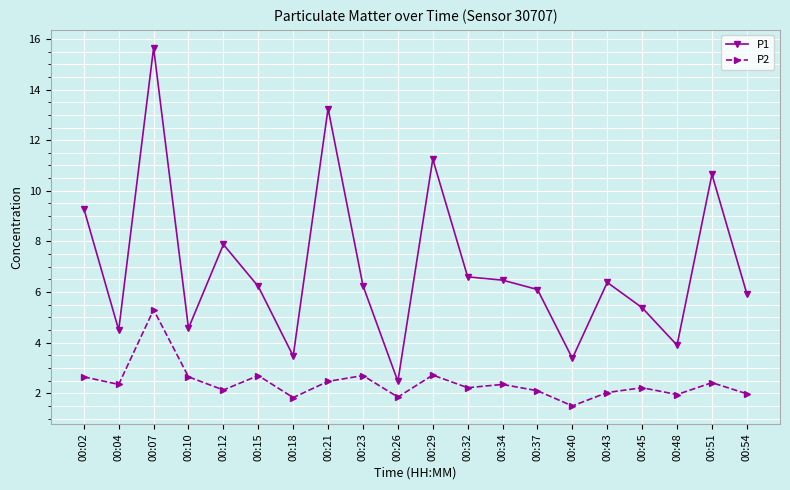

True or false: P1 has more than 2 interior local peaks.

True